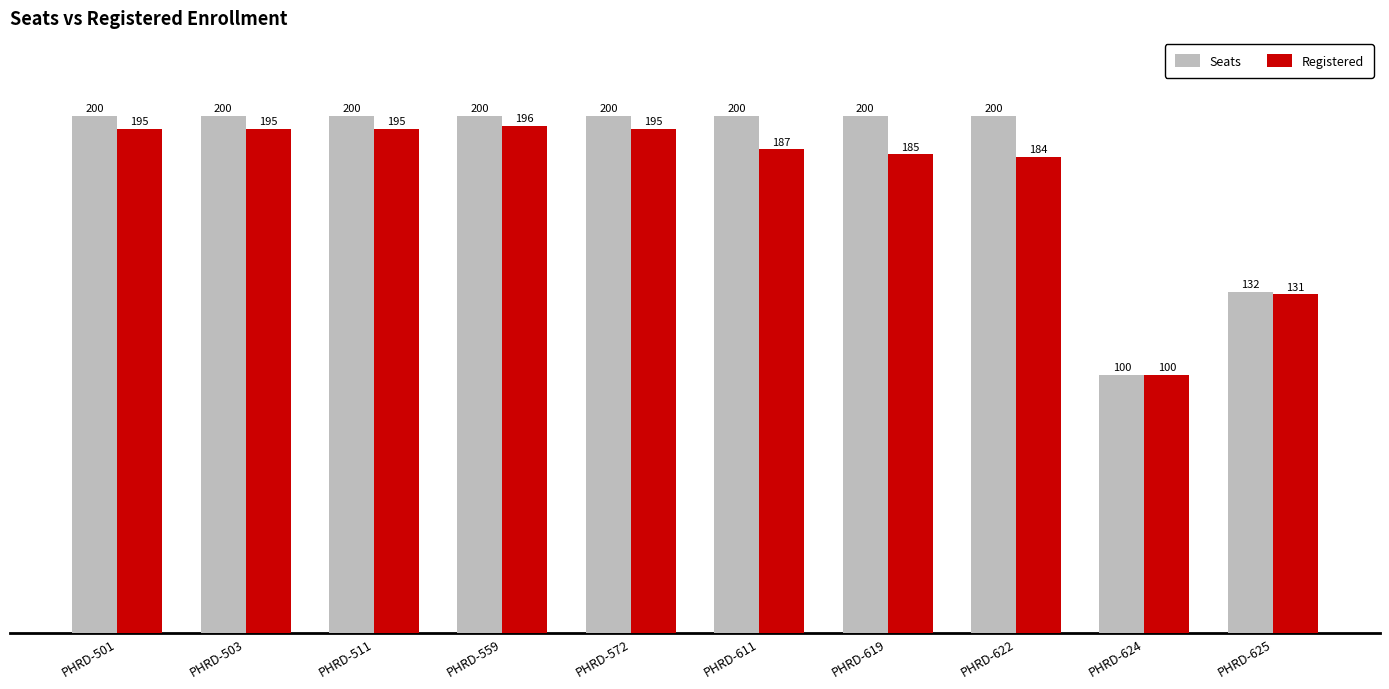

The Registered series shows 349 at PHRD-501. True or false?

False